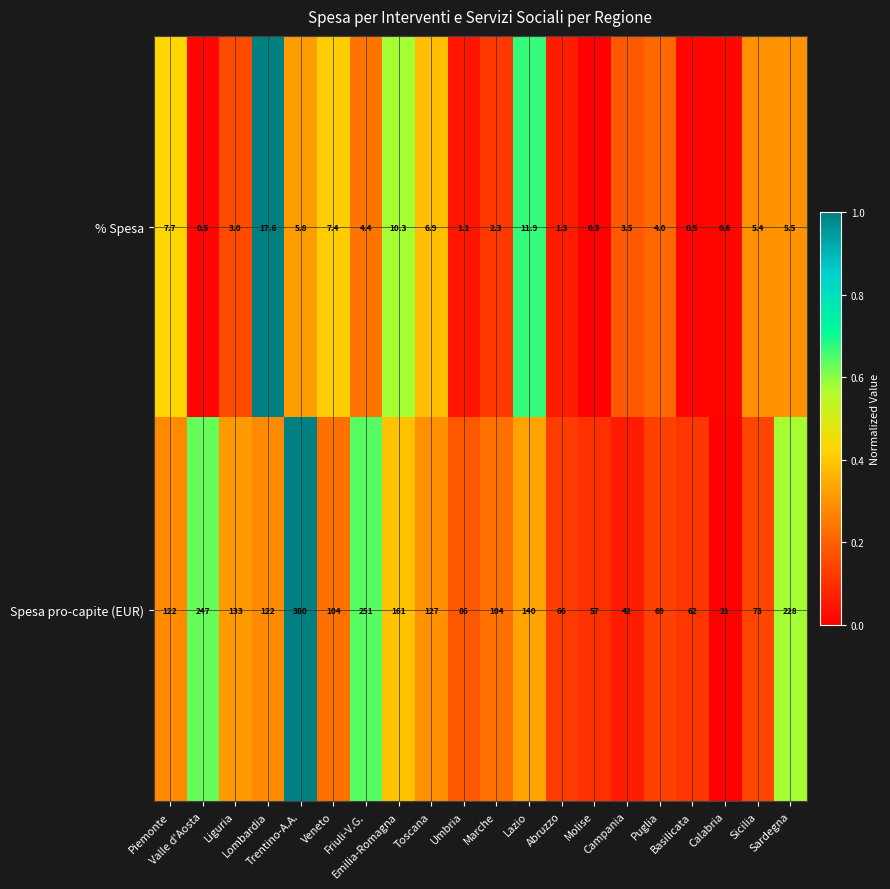

Between Liguria and Molise, which series saw the biggest shift?

Spesa pro-capite (EUR)